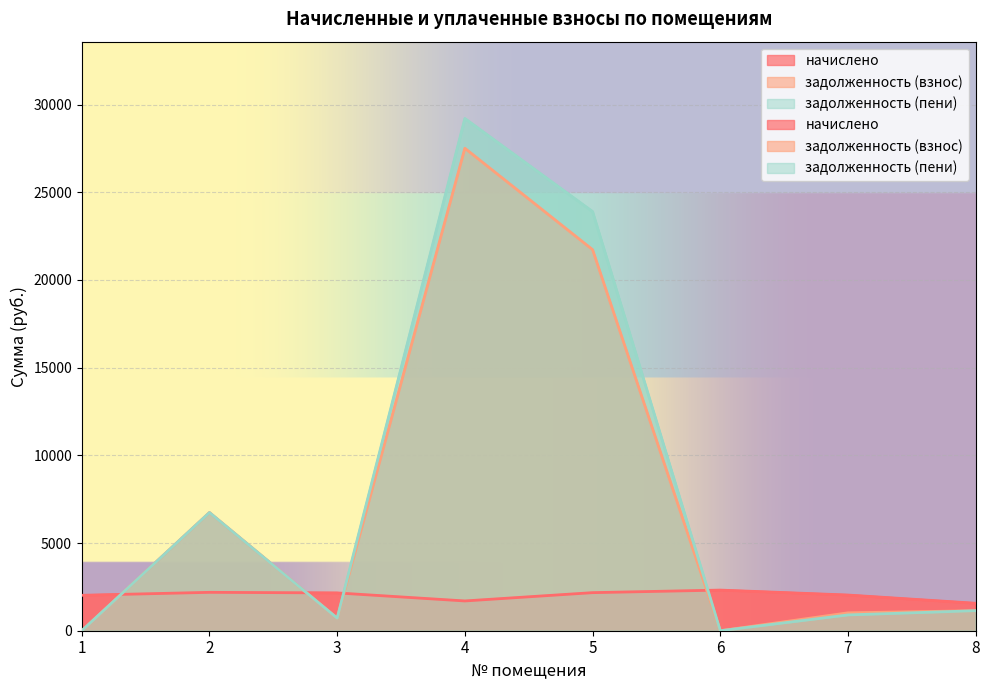

What is the spread (max minus min) of values at 8?

424.1